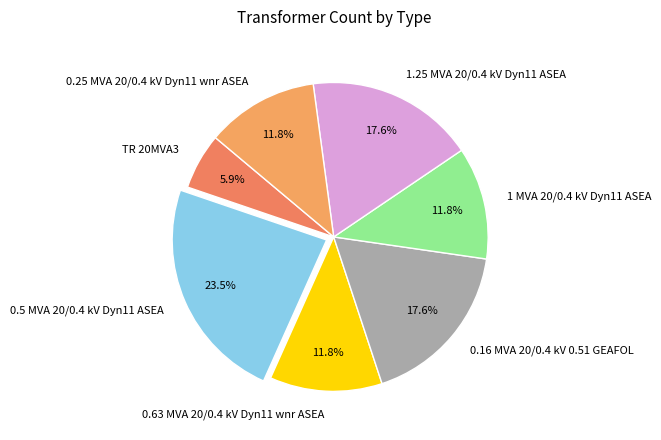

Which has a higher value, 0.63 MVA 20/0.4 kV Dyn11 wnr ASEA or 0.16 MVA 20/0.4 kV 0.51 GEAFOL?

0.16 MVA 20/0.4 kV 0.51 GEAFOL